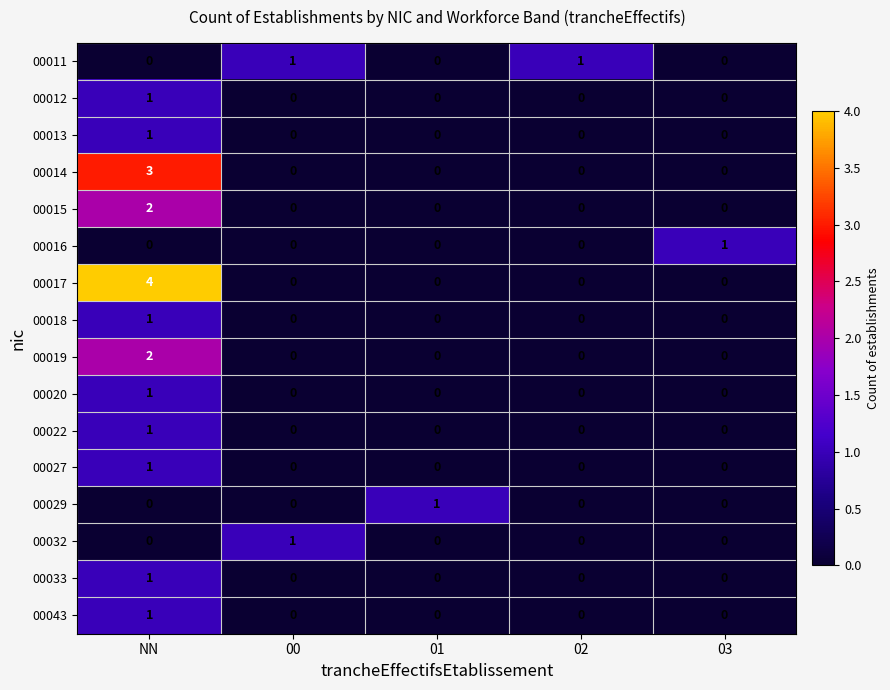

What is the difference between the maximum and minimum values in the 00014 series?

3